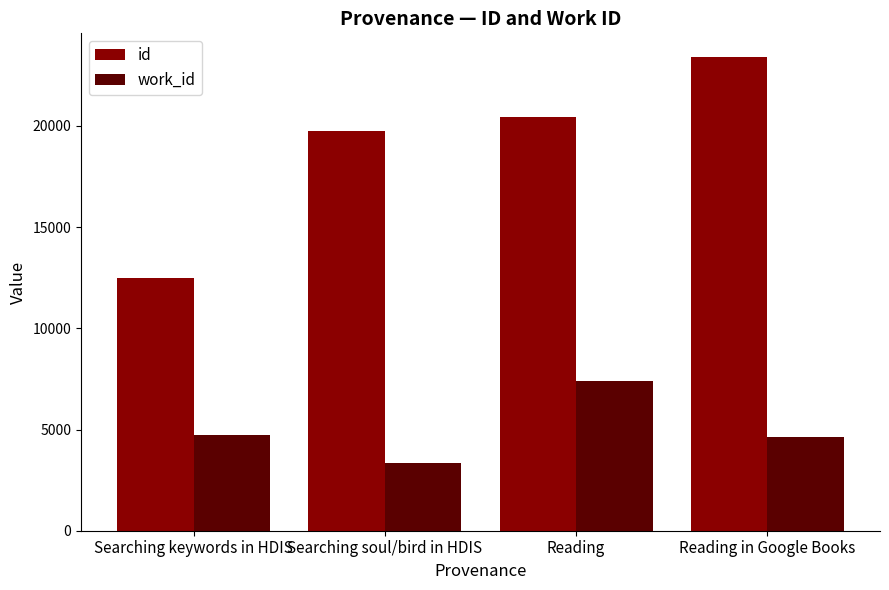

How many categories are shown in the chart?

4